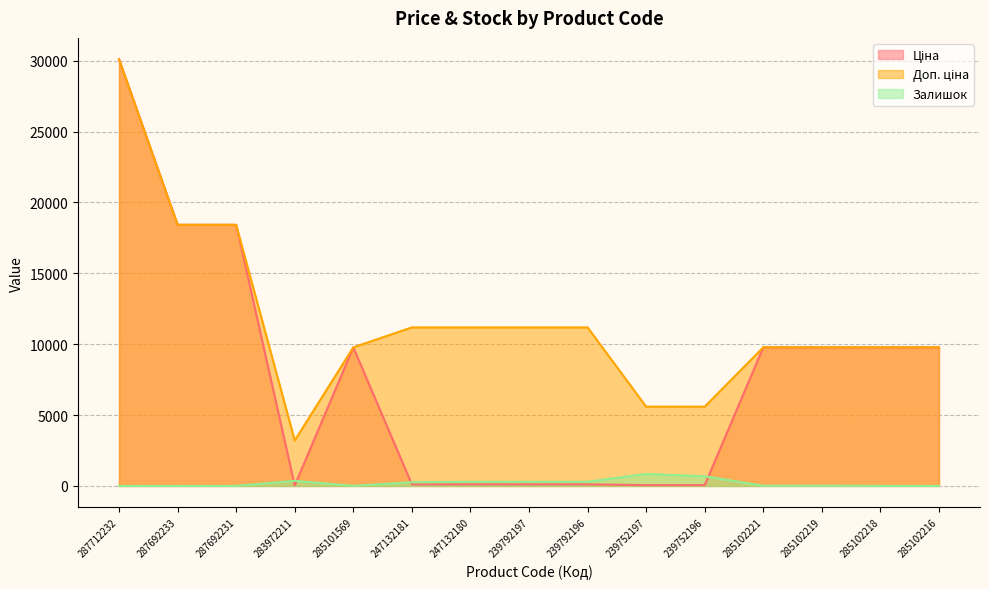

Reading left to right, list all the values displayed in this chart.

Ціна: 287712232=30102.8	287692233=18420.9	287692231=18420.9	283972211=32.0	285101569=9775.5	247132181=111.8	247132180=111.8	239792197=111.8	239792196=111.8	239752197=55.9	239752196=55.9	285102221=9775.5	285102219=9775.5	285102218=9775.5	285102216=9775.5
Доп. ціна: 287712232=30102.8	287692233=18420.9	287692231=18420.9	283972211=3205.0	285101569=9775.5	247132181=11182.0	247132180=11182.0	239792197=11182.0	239792196=11182.0	239752197=5591.0	239752196=5591.0	285102221=9775.5	285102219=9775.5	285102218=9775.5	285102216=9775.5
Залишок: 287712232=0.0	287692233=0.0	287692231=0.0	283972211=360.0	285101569=7.0	247132181=260.0	247132180=290.0	239792197=289.0	239792196=290.0	239752197=845.0	239752196=683.0	285102221=11.0	285102219=11.0	285102218=3.0	285102216=0.0